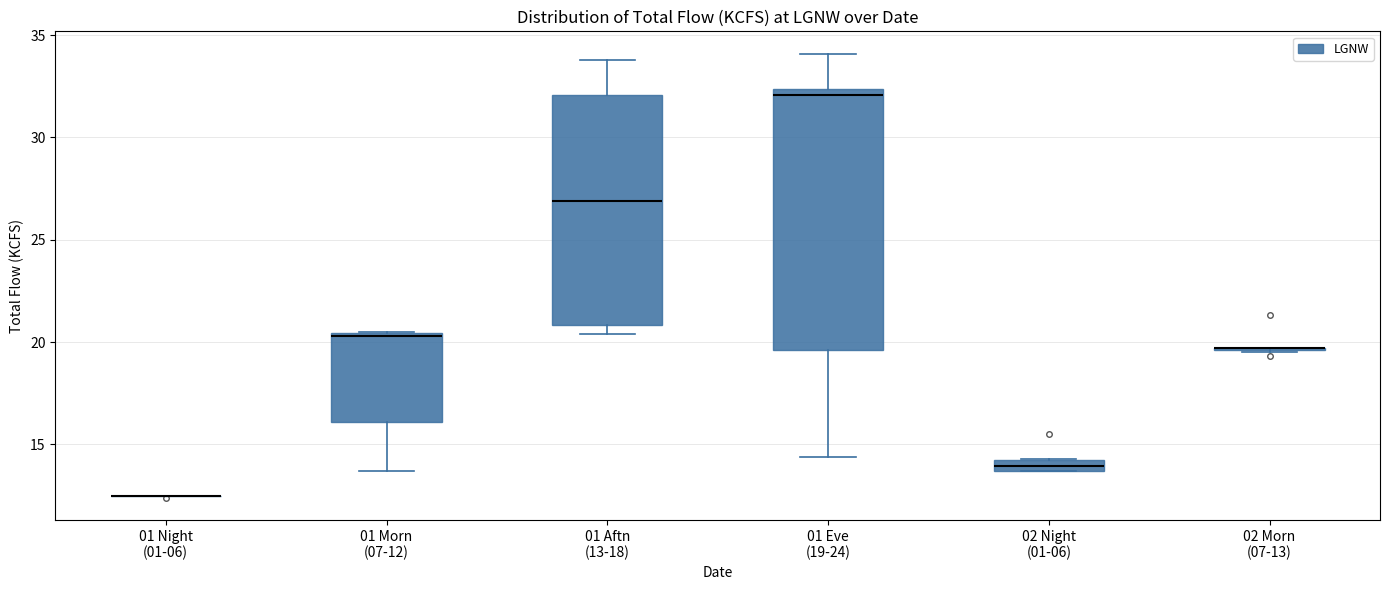

Comparing the boxes themselves (not the whiskers), which one is the tallest?

01 Eve (19-24)